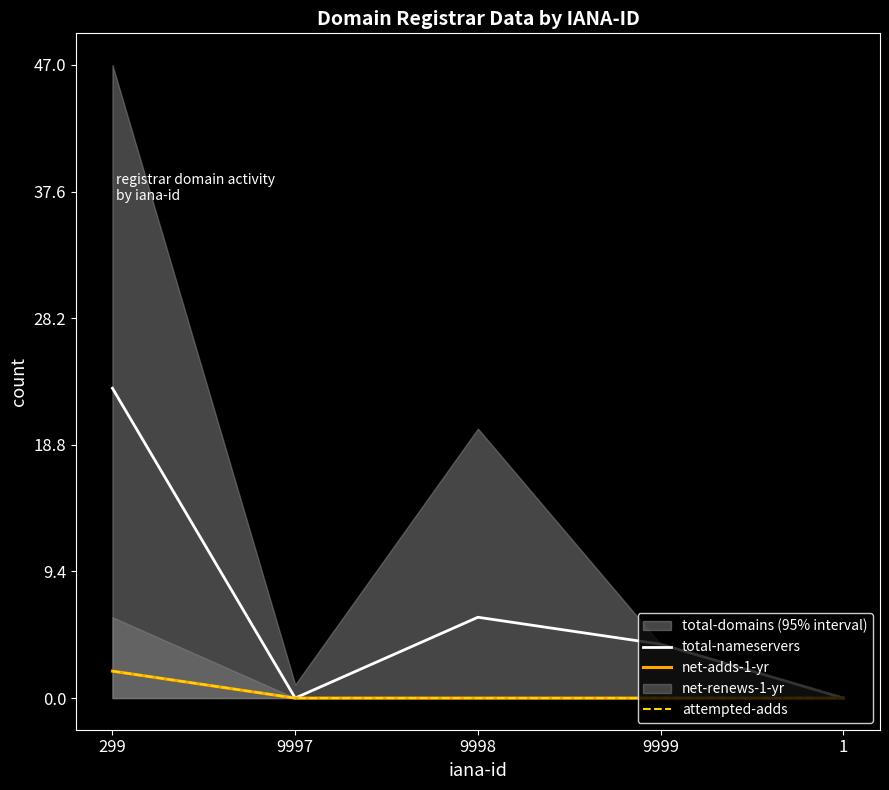

Which category has the lowest value in the total-nameservers series?

9997